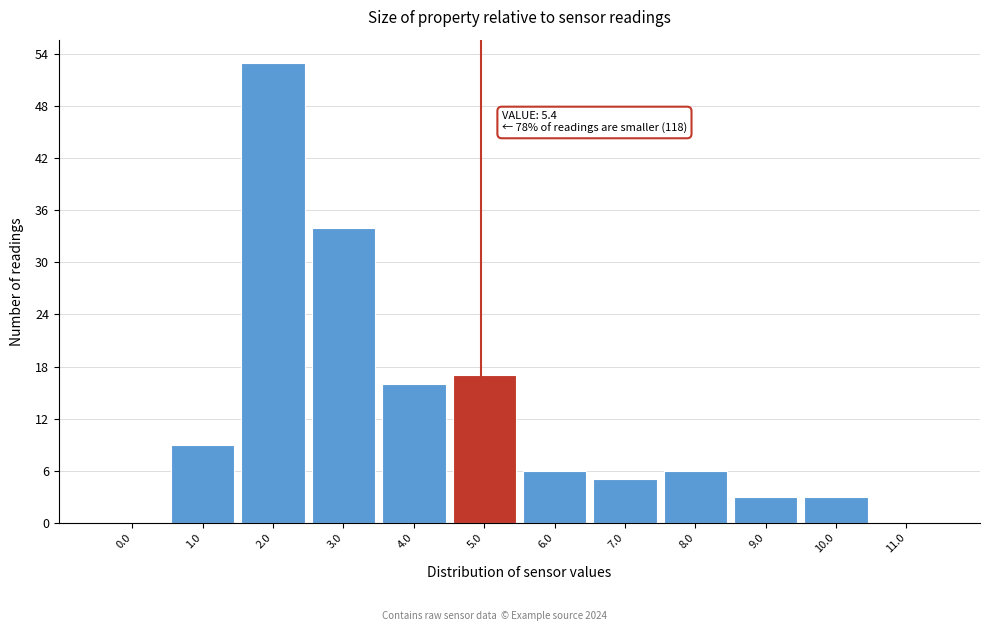

Reading right to left, transcribe all the data shown in this chart.

11.0=0	10.0=3	9.0=3	8.0=6	7.0=5	6.0=6	5.0=17	4.0=16	3.0=34	2.0=53	1.0=9	0.0=0